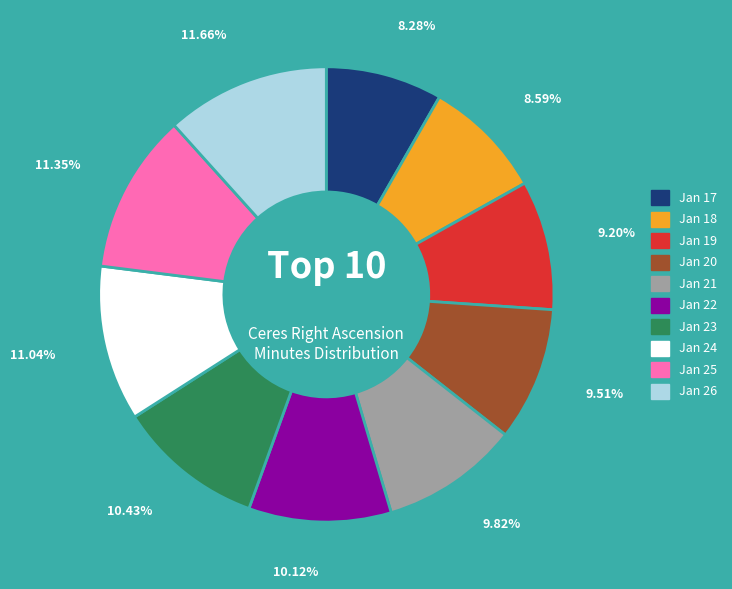

Does Jan 18 represent more than half of the total?

No